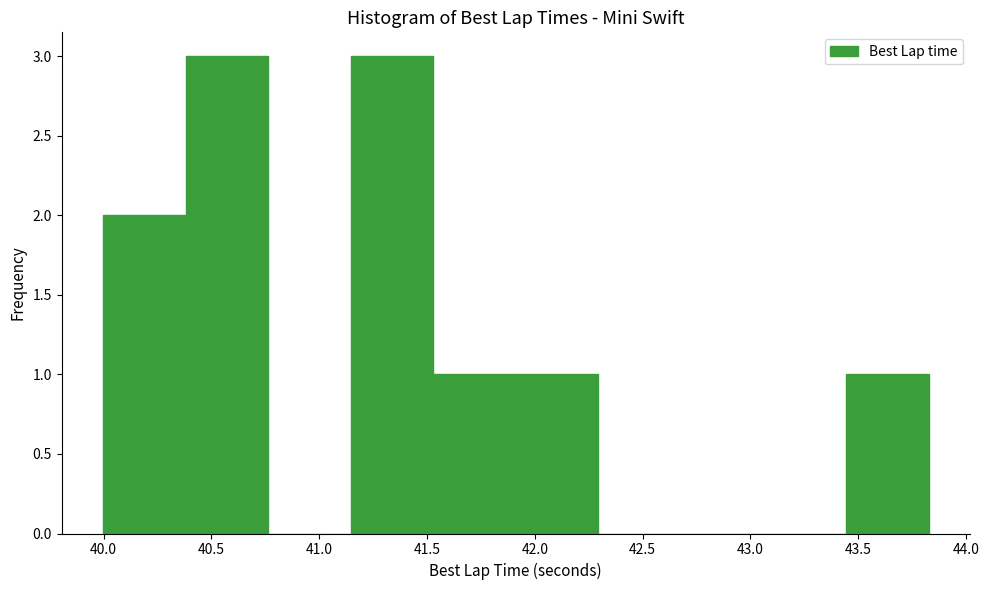

Reading left to right, list every bar in this chart as the range it spans on the x-axis followed by its height. Neither the bar edges nor the heights are printed on the chart, so give them approximately, as read against the axes.

40.00 to 40.40: 2
40.40 to 40.75: 3
40.75 to 41.15: 0
41.15 to 41.55: 3
41.55 to 41.90: 1
41.90 to 42.30: 1
42.30 to 42.70: 0
42.70 to 43.05: 0
43.05 to 43.45: 0
43.45 to 43.85: 1